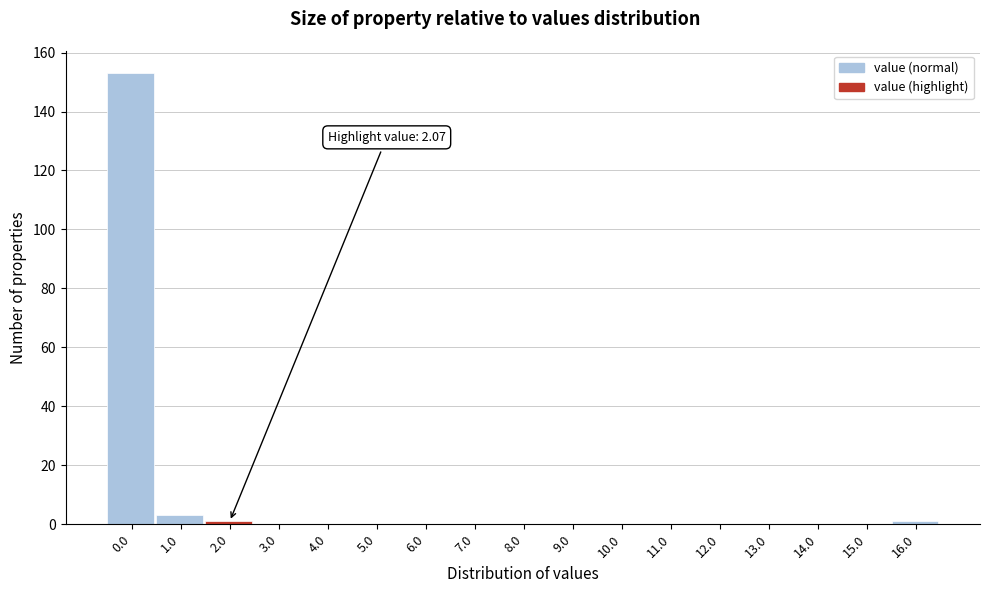

Reading left to right, transcribe all the data shown in this chart.

0.0=153	1.0=3	2.0=1	3.0=0	4.0=0	5.0=0	6.0=0	7.0=0	8.0=0	9.0=0	10.0=0	11.0=0	12.0=0	13.0=0	14.0=0	15.0=0	16.0=1